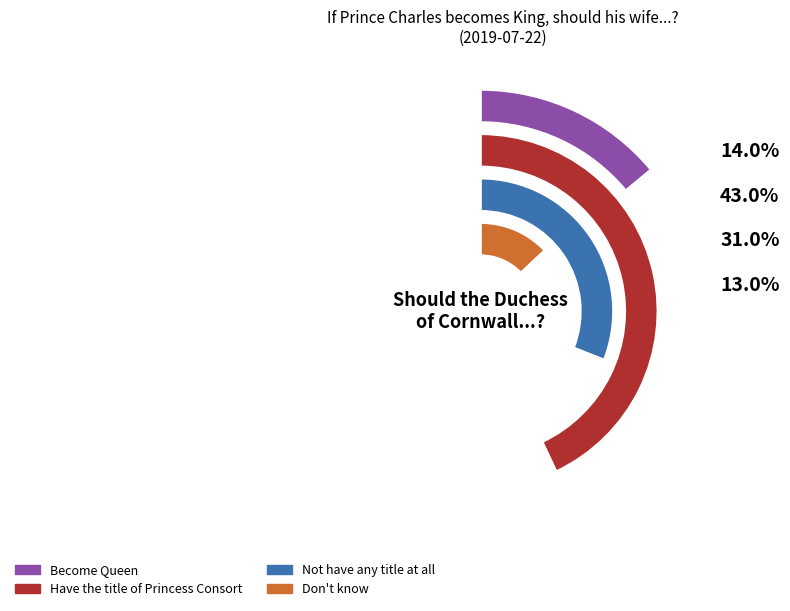

What is the largest slice in the pie chart?

Have the title of Princess Consort